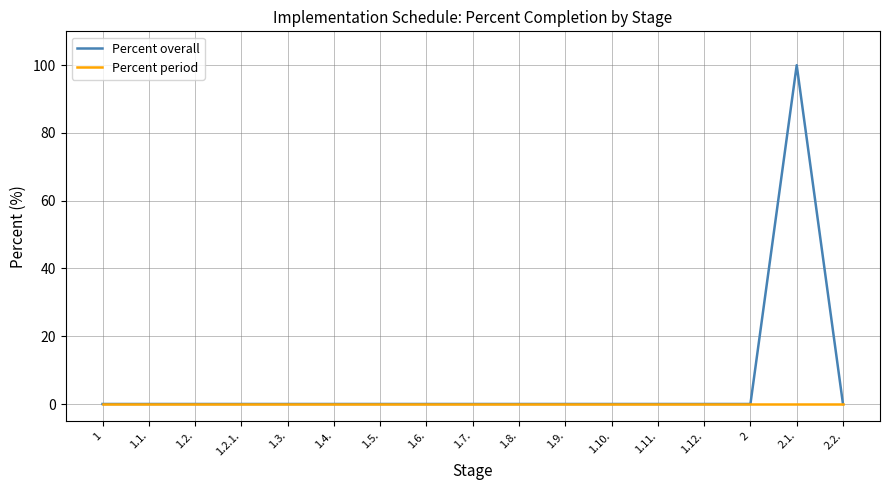

List the series in order of their peak value, lowest first.

Percent period, Percent overall